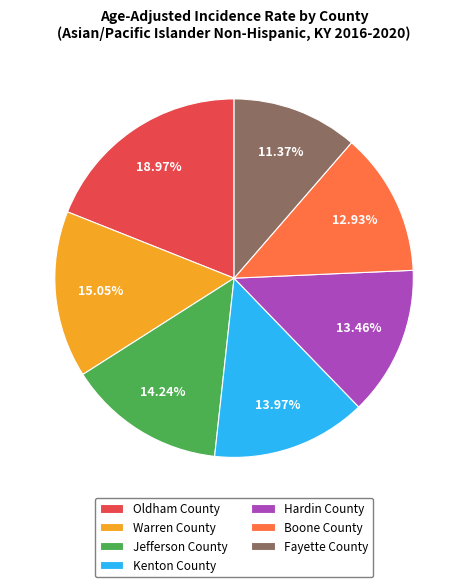

What percentage is the Fayette County slice, to the nearest percent?

11%